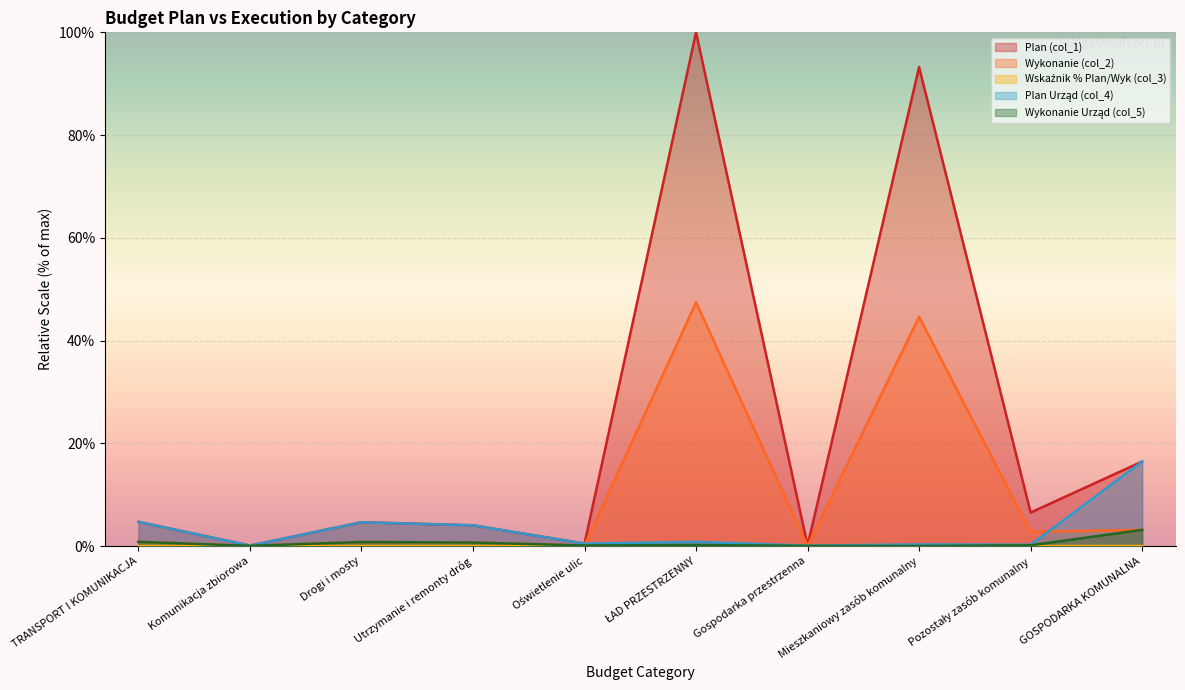

Rank the series at Oświetlenie ulic from highest to lowest value.

Plan (col_1), Plan Urząd (col_4), Wykonanie (col_2), Wykonanie Urząd (col_5), Wskaźnik % Plan/Wyk (col_3)